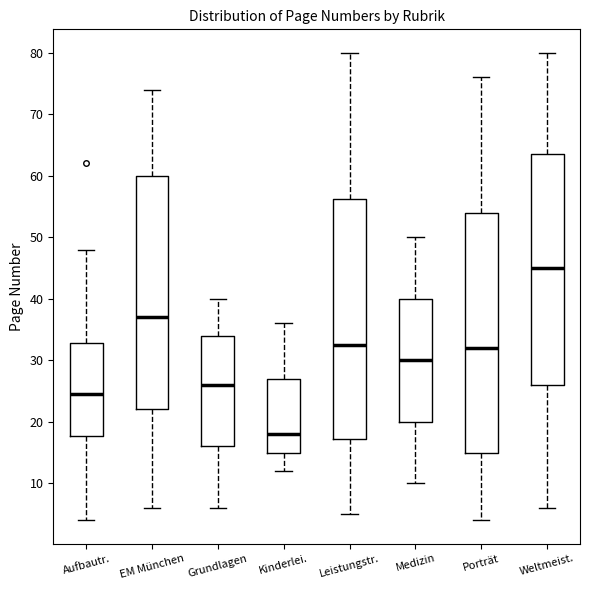

Which box has the highest median line?

Weltmeist.